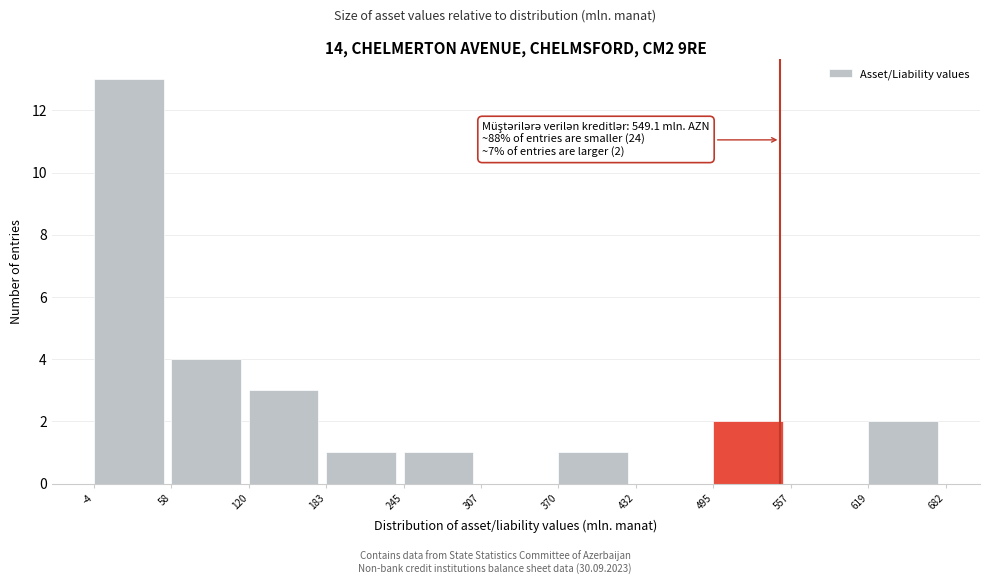

Over which range of the x-axis is the bar tallest?

-4 to 58